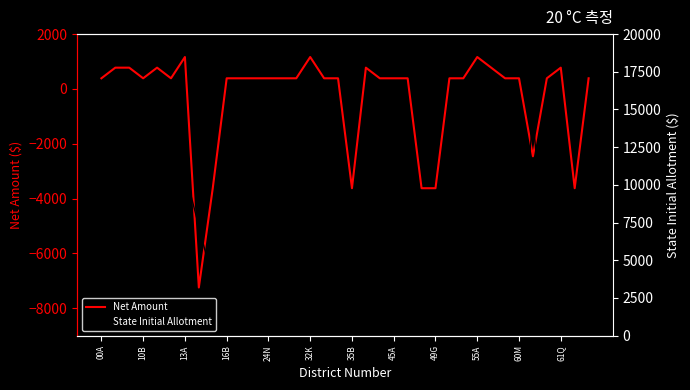

What is the minimum value for Net Amount?

-7244.8